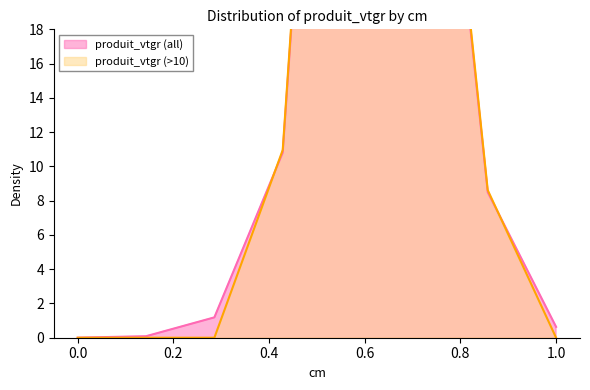

Which has a higher value, 0.0 or 1.0?

1.0